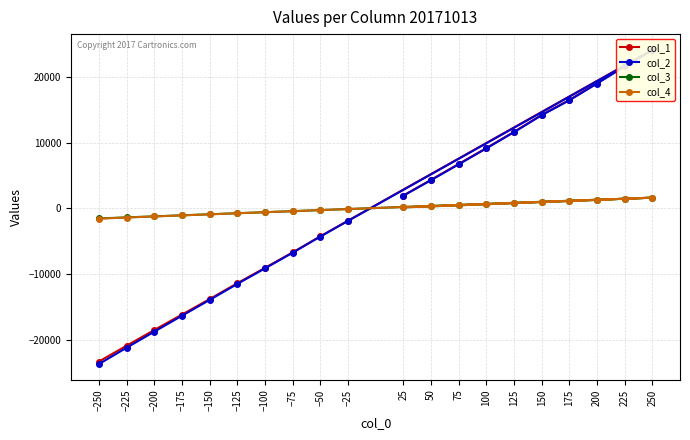

Between −75 and 75, which is larger?

75